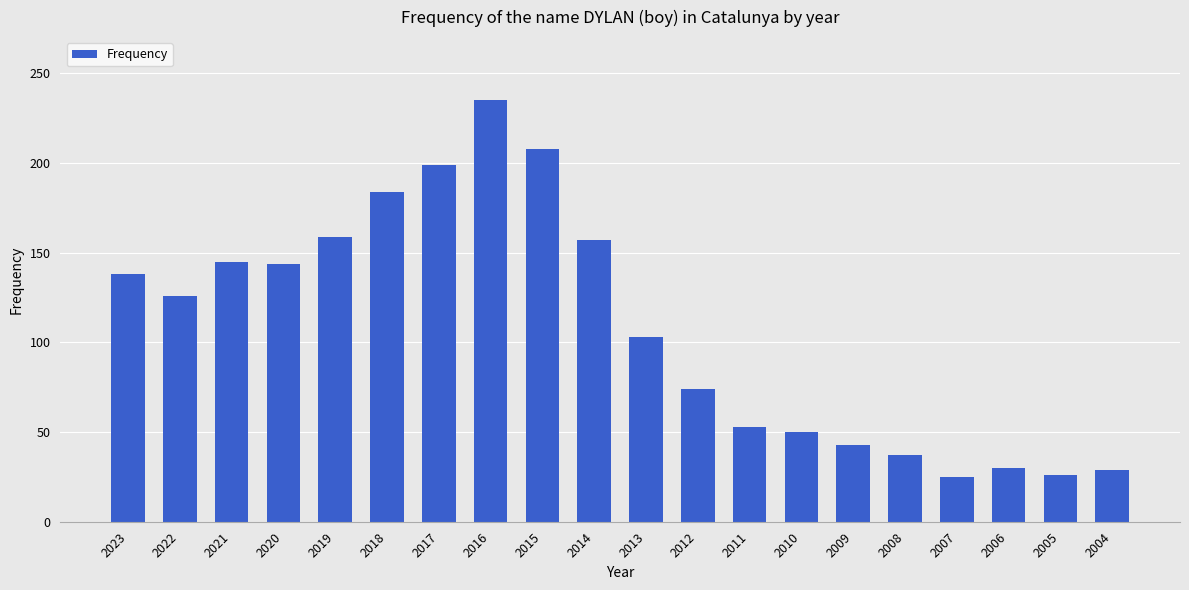

What is the difference between the second highest and second lowest values?

182